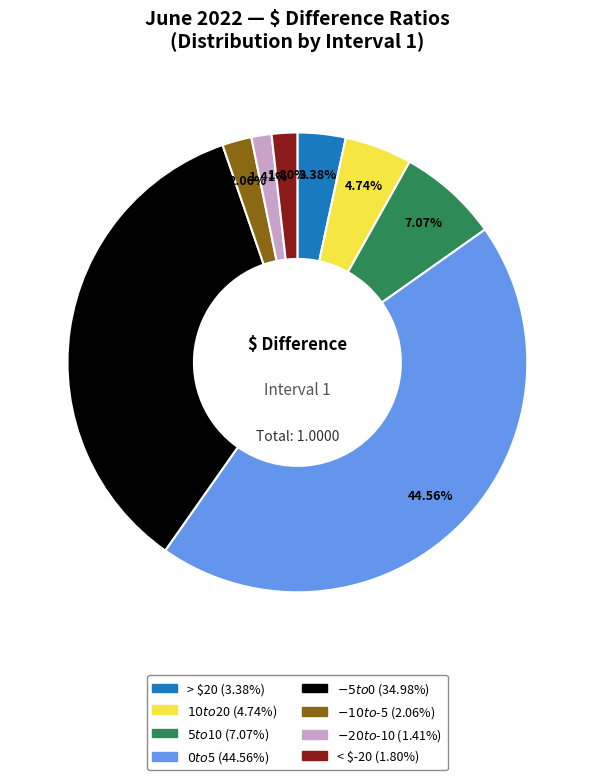

Is > $20 the majority of the pie?

No